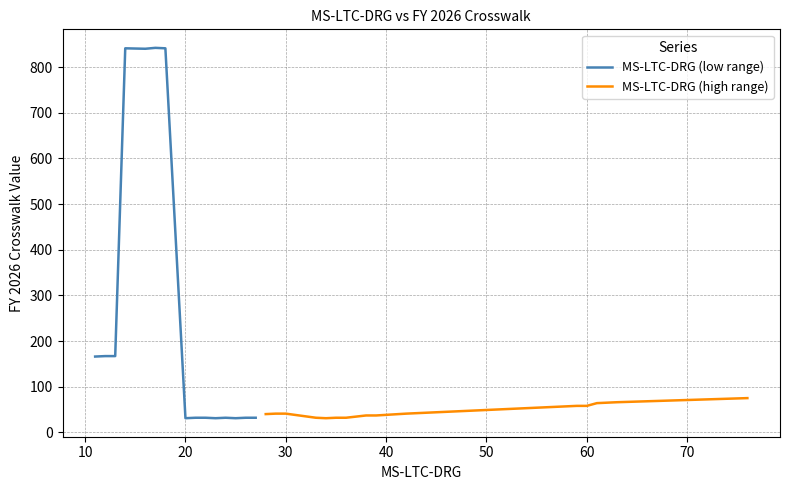

What is the lowest value of the MS-LTC-DRG (low range) series?

31